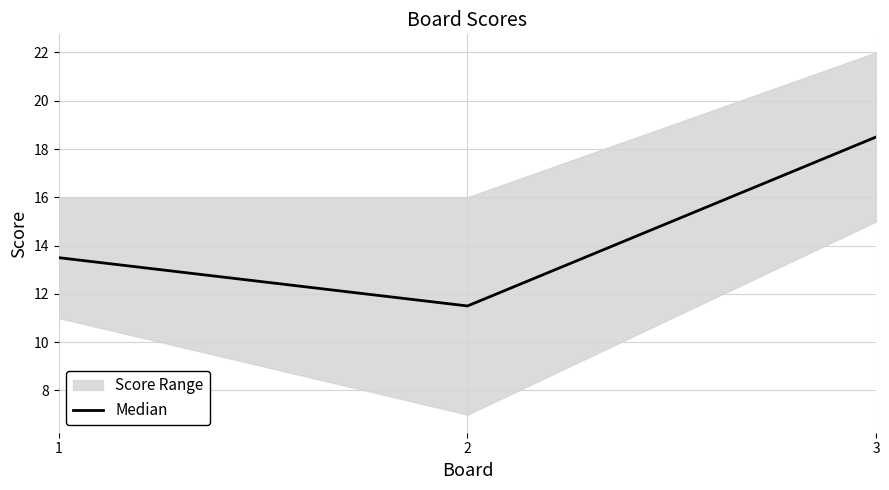

Is it true that the value at 3 is 31.6?

False